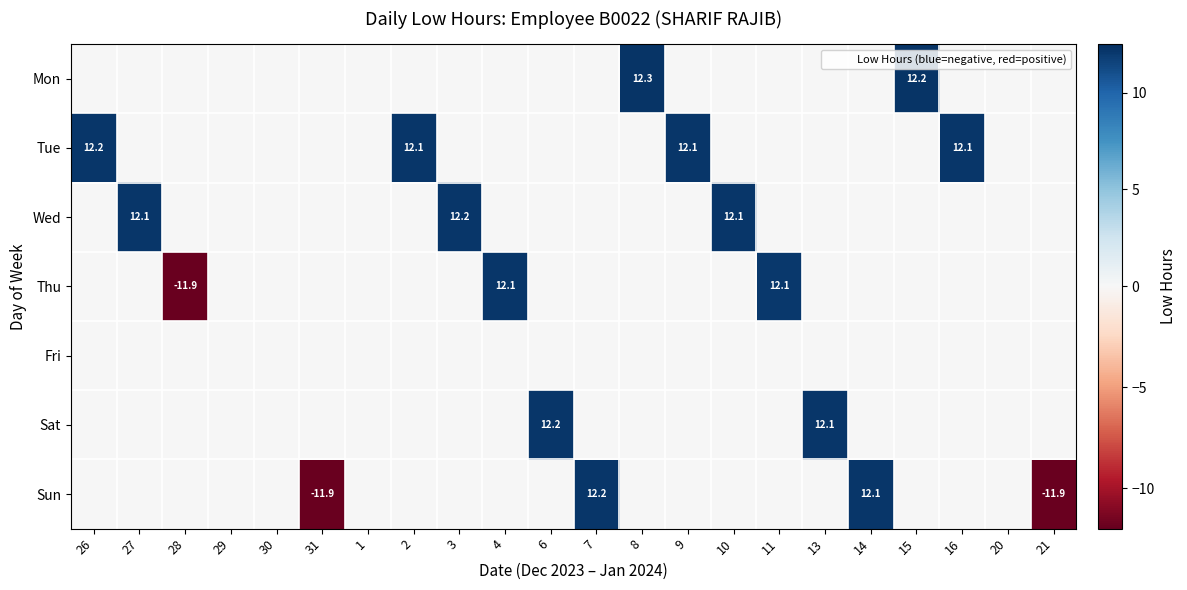

What is the sum of all Thu values?

12.3